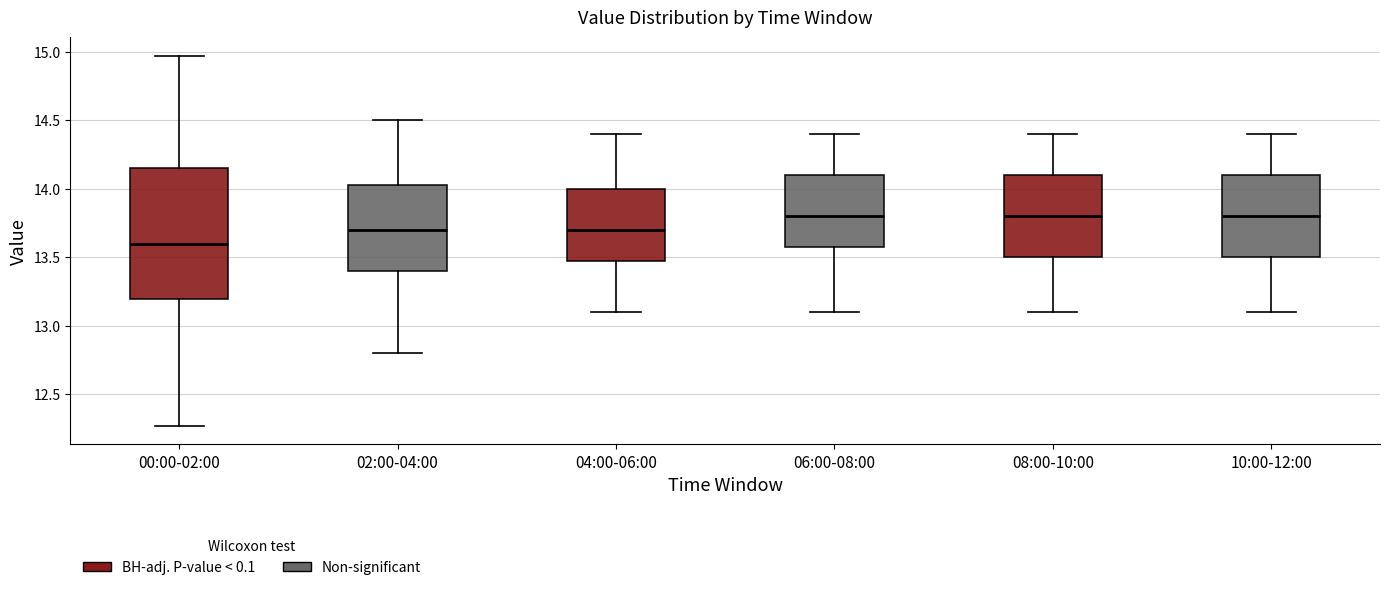

Which box has the lowest median line?

00:00-02:00